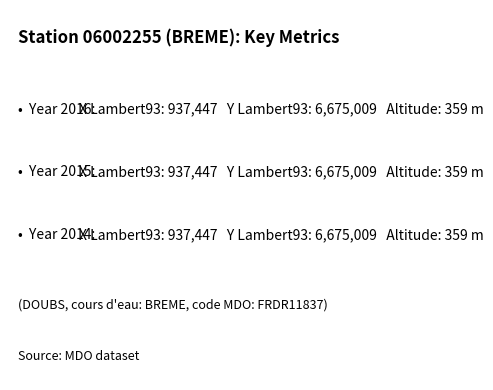

What is the value of the altitude bar at the 1st from the left?

359